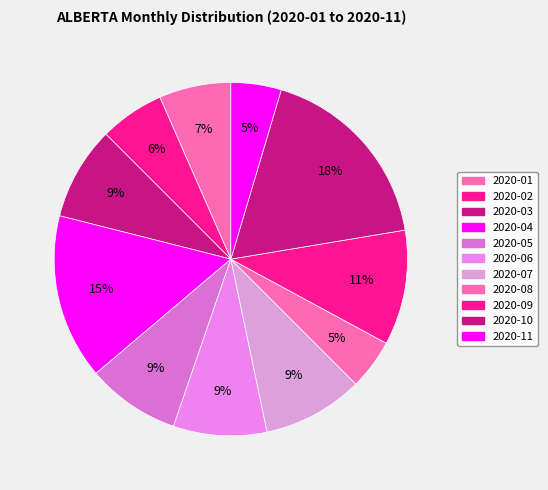

How many slices are in this pie chart?

11